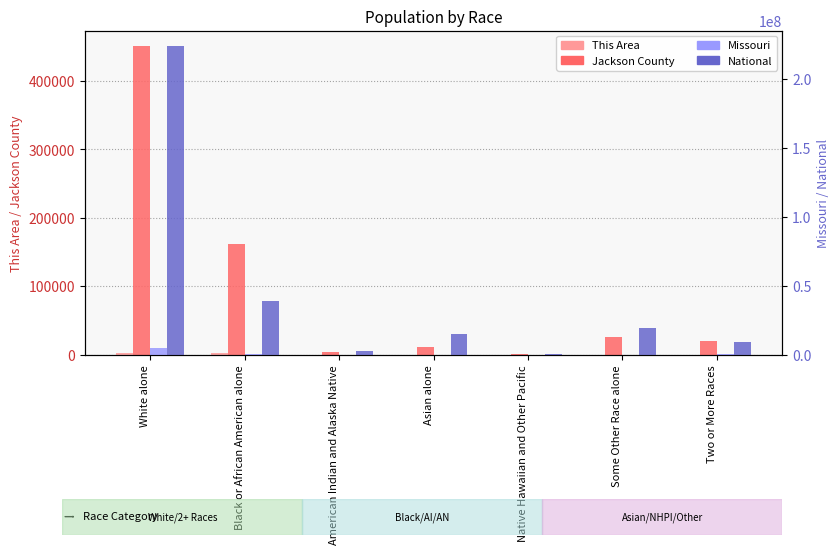

Is the value of National at Asian alone greater than the value of Jackson County at American Indian and Alaska Native?

Yes